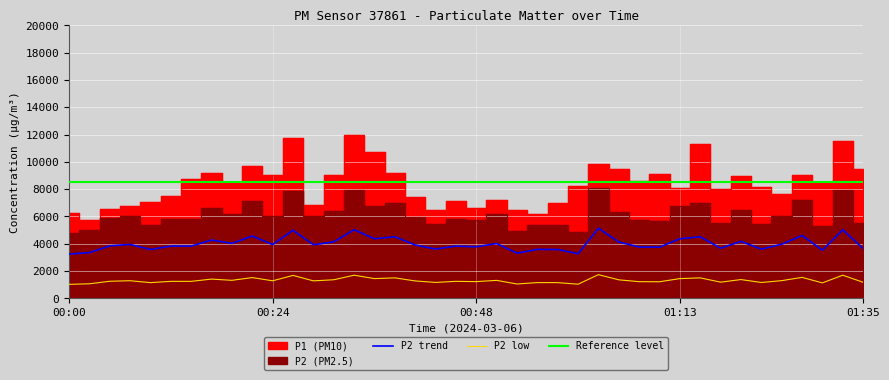

Which series has the largest total across all categories?

P1